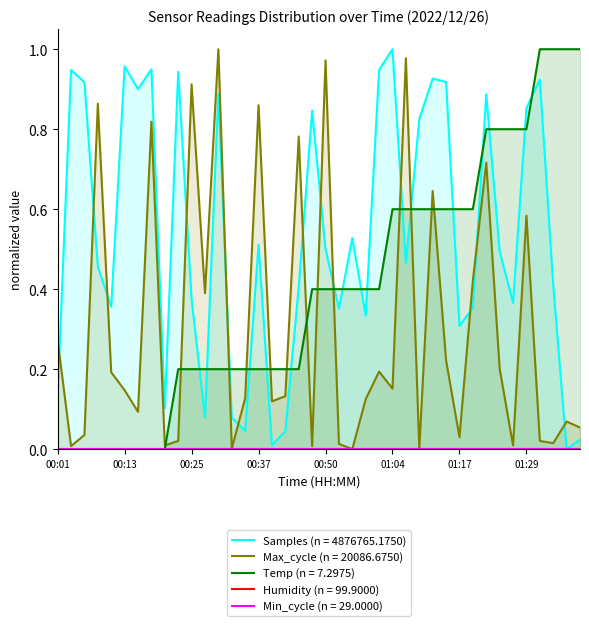

True or false: Temp (n = 7.2975) has a value of 0.9 at 01:17.

False